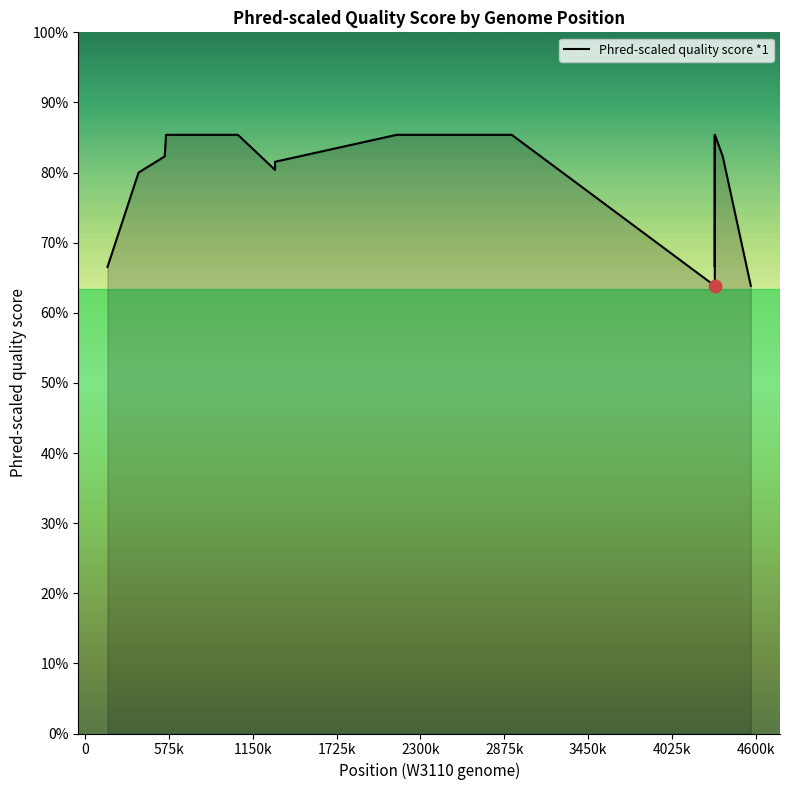

Is this an area chart (filled region under the line)?

Yes